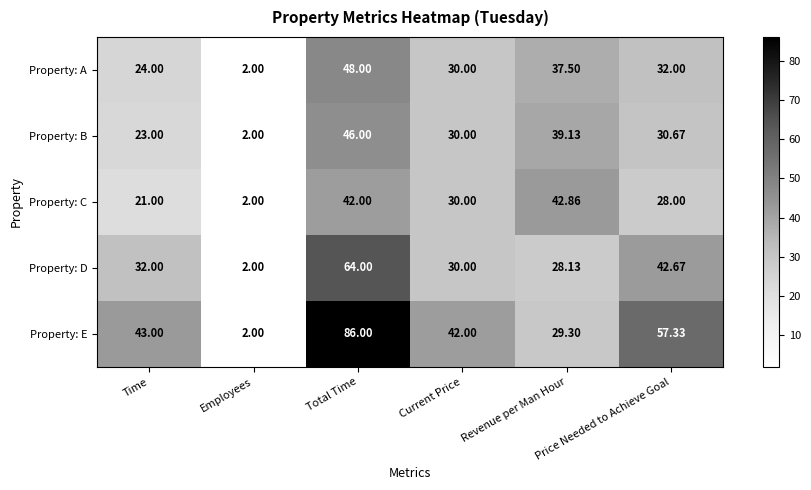

How many categories are shown in the chart?

6